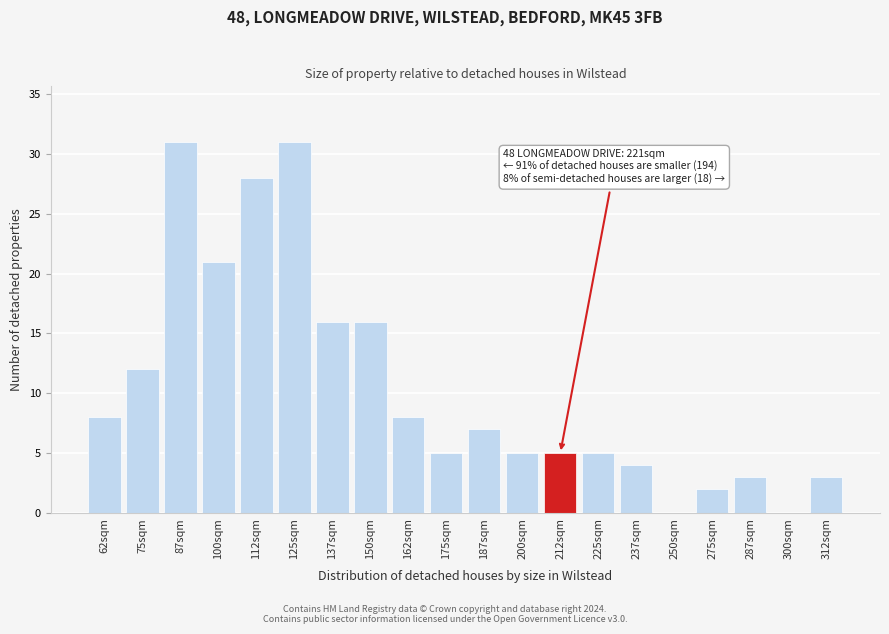

Reading left to right, extract all data points from this chart.

62sqm=8	75sqm=12	87sqm=31	100sqm=21	112sqm=28	125sqm=31	137sqm=16	150sqm=16	162sqm=8	175sqm=5	187sqm=7	200sqm=5	212sqm=5	225sqm=5	237sqm=4	250sqm=0	275sqm=2	287sqm=3	300sqm=0	312sqm=3